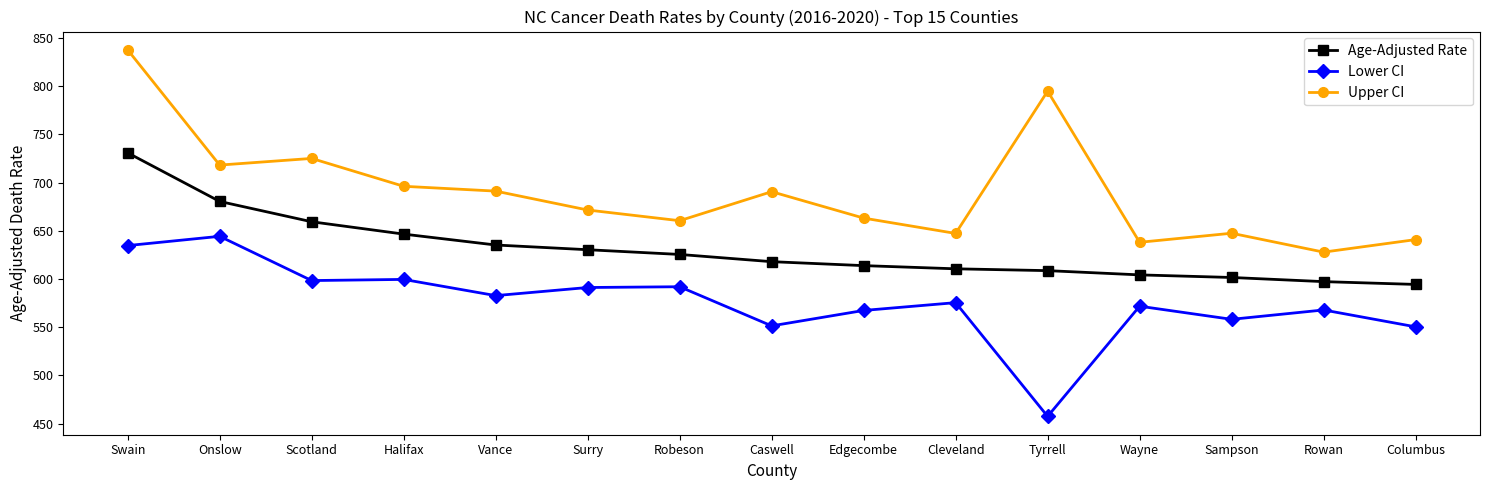

How many values in the Lower CI series exceed 575?

8